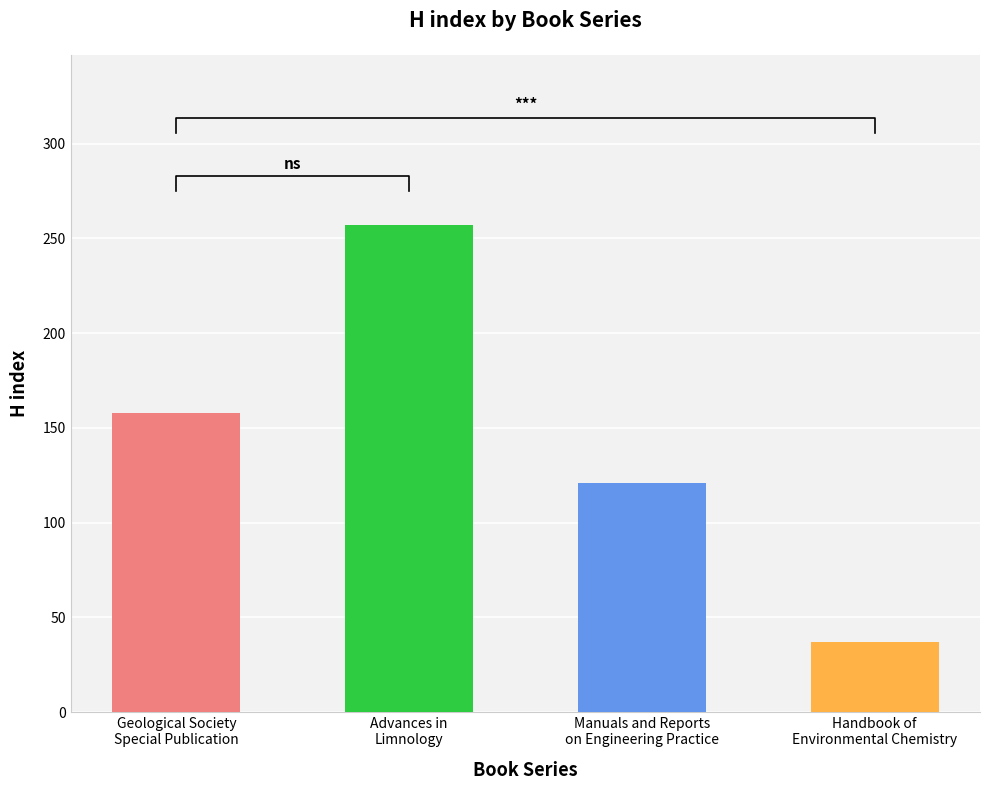

What is the value of the 4th bar from the left?

37